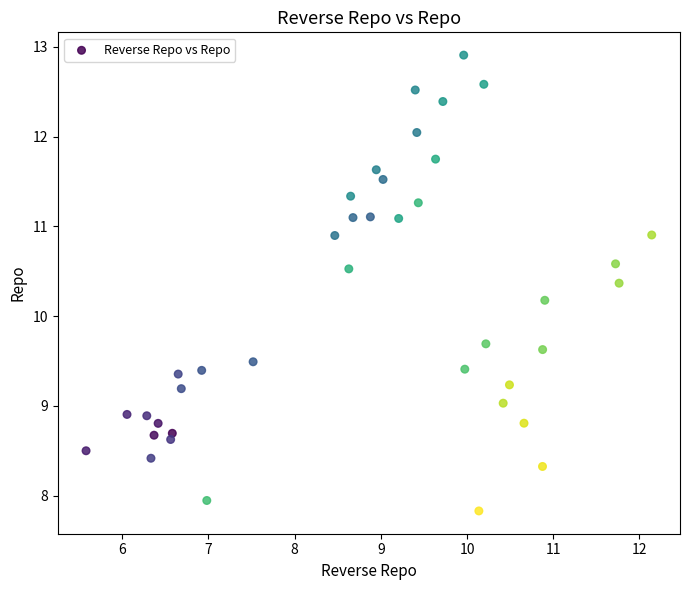

What Y value in the scatter plot is closest to 10?

10.2